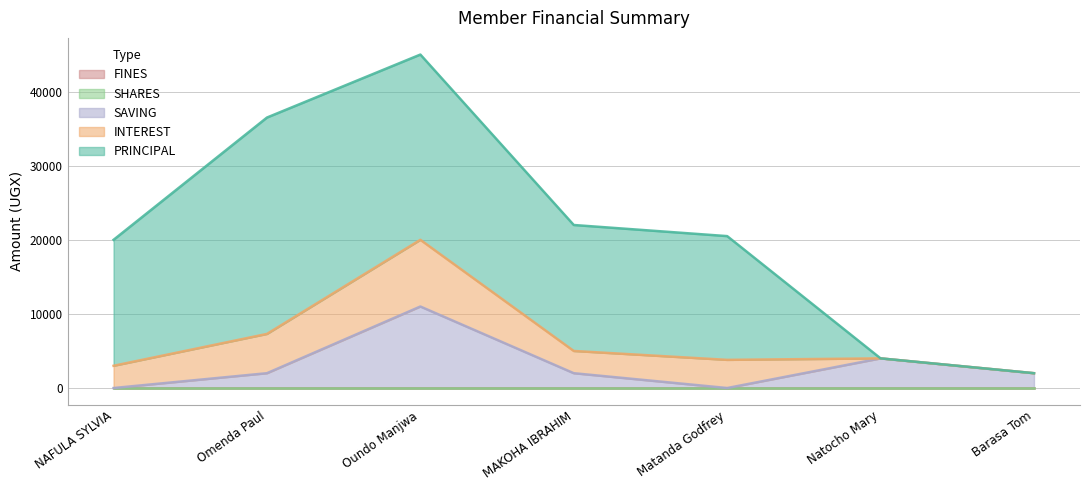

True or false: SHARES and SAVING intersect in this chart.

False